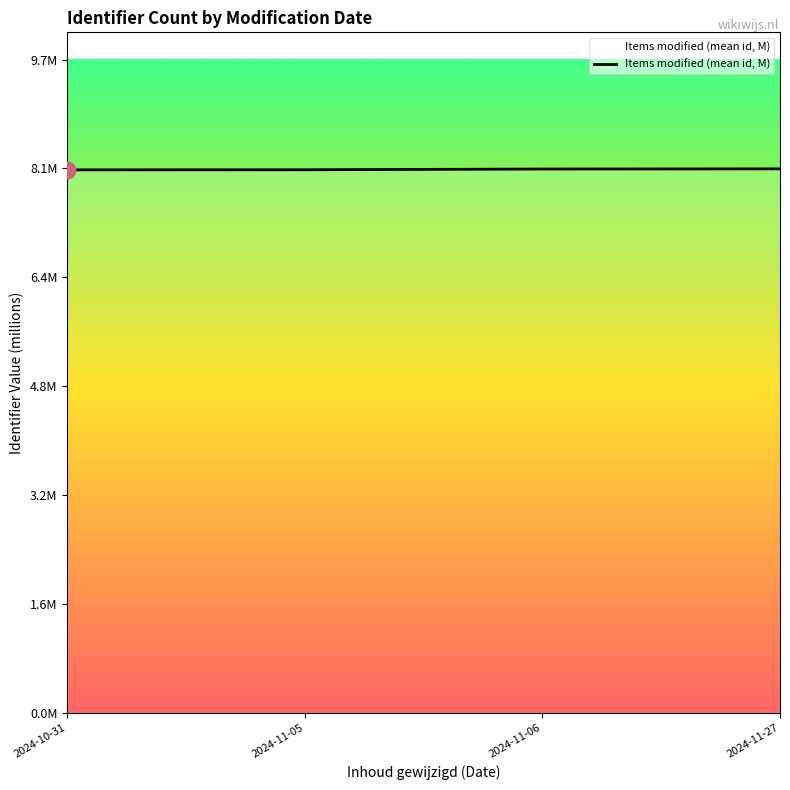

What is the sum of all values?

32.1